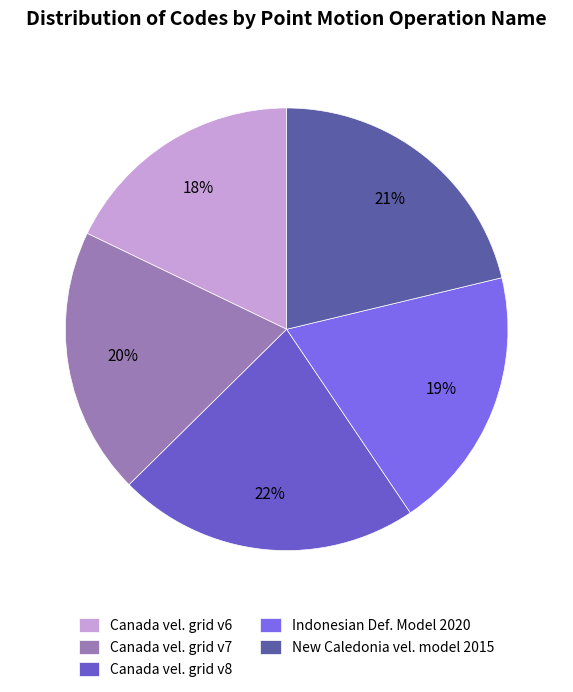

To the nearest percent, what is the average slice percentage?

20%